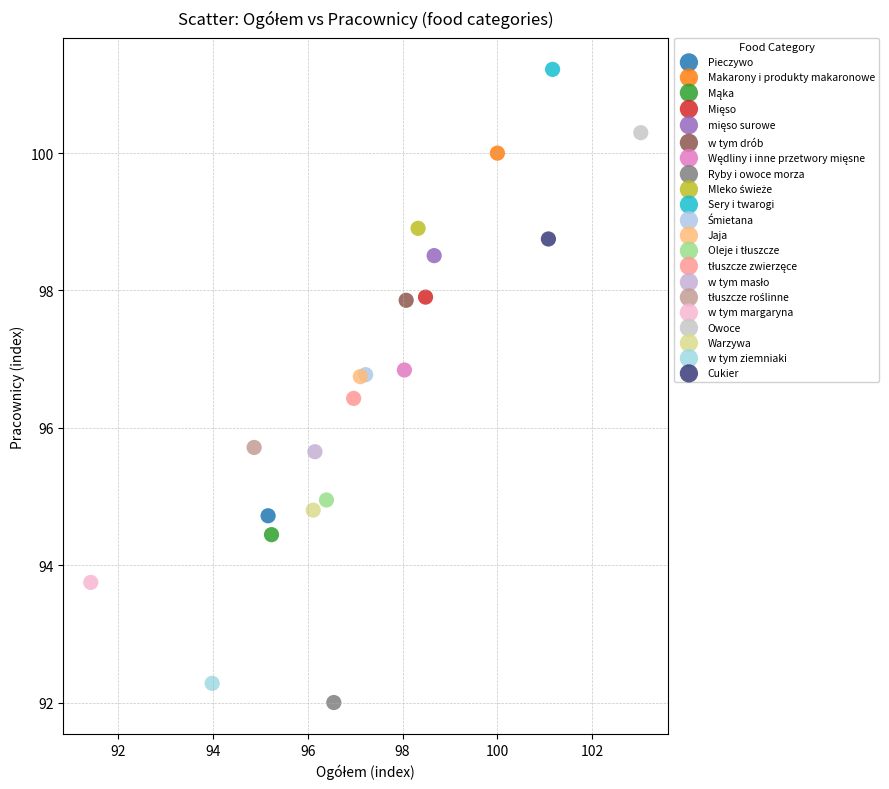

Which series reaches the maximum Y coordinate?

Sery i twarogi